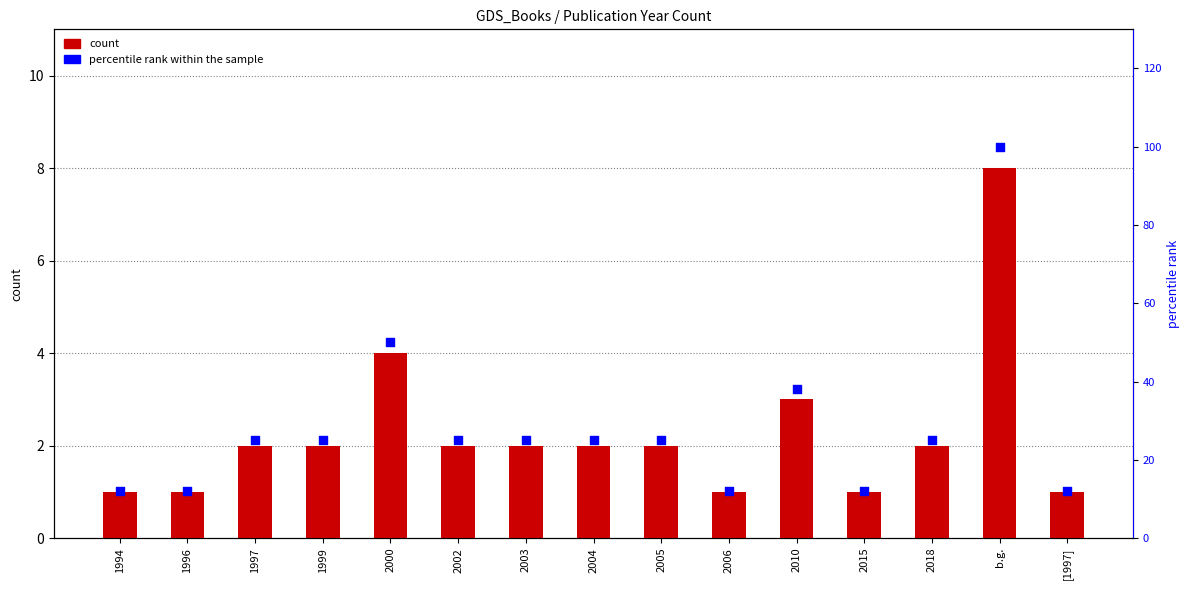

Which series reaches the maximum Y coordinate?

percentile rank within the sample